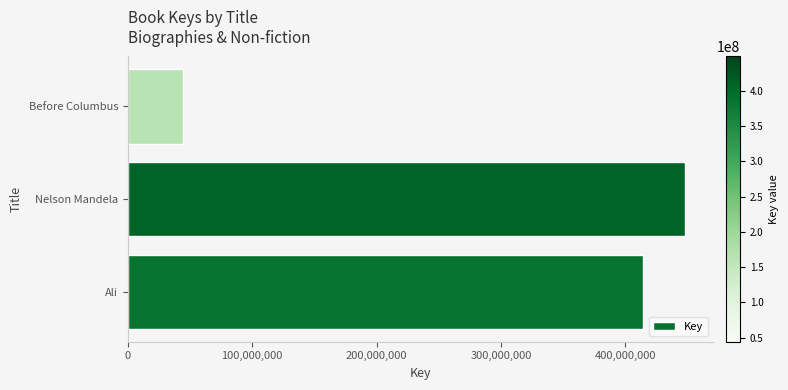

How many data points are less than 414339473?

1